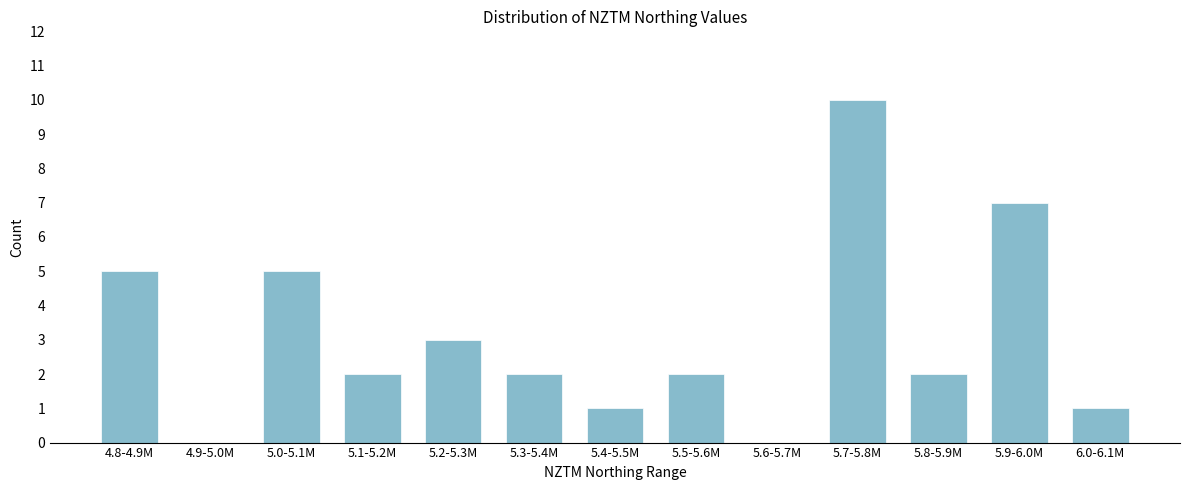

Reading left to right, list all the values displayed in this chart.

4.8-4.9M=5	4.9-5.0M=0	5.0-5.1M=5	5.1-5.2M=2	5.2-5.3M=3	5.3-5.4M=2	5.4-5.5M=1	5.5-5.6M=2	5.6-5.7M=0	5.7-5.8M=10	5.8-5.9M=2	5.9-6.0M=7	6.0-6.1M=1